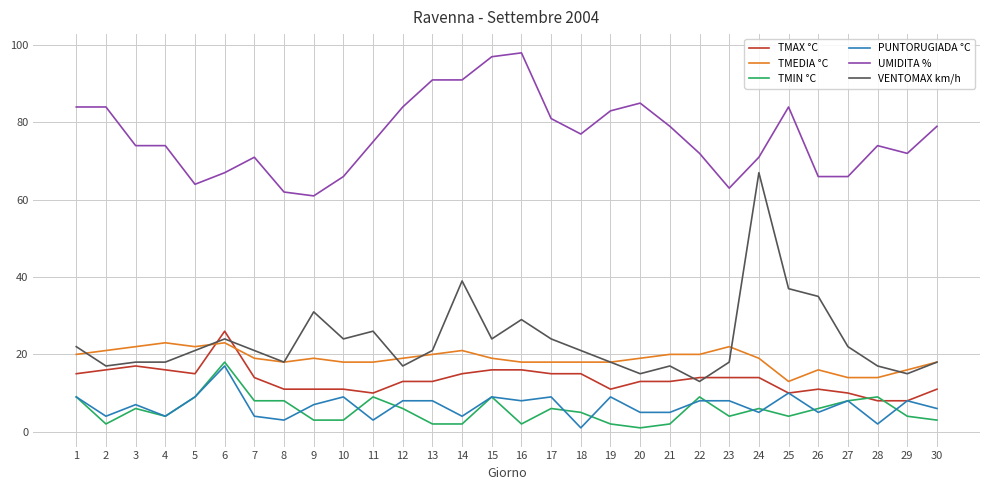

True or false: TMIN °C and UMIDITA % intersect in this chart.

False